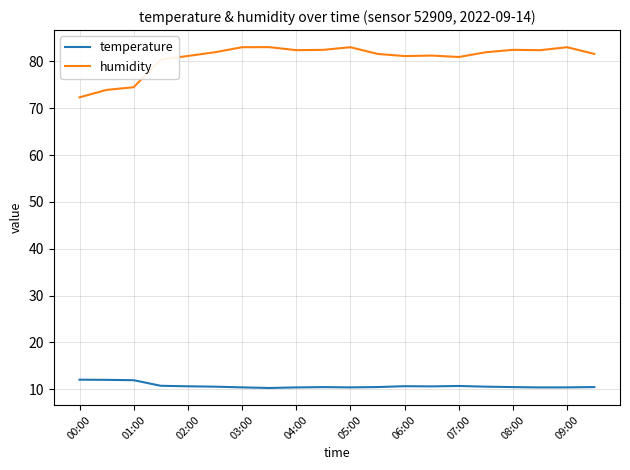

True or false: temperature and humidity cross at least once.

False